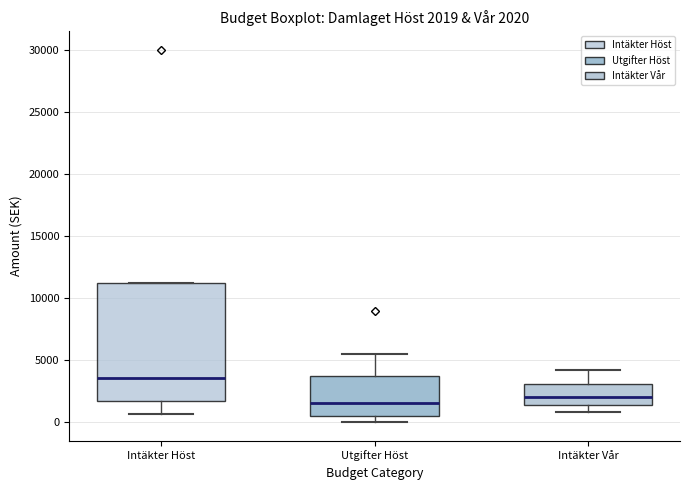

Comparing the boxes themselves (not the whiskers), which one is the tallest?

Intäkter Höst